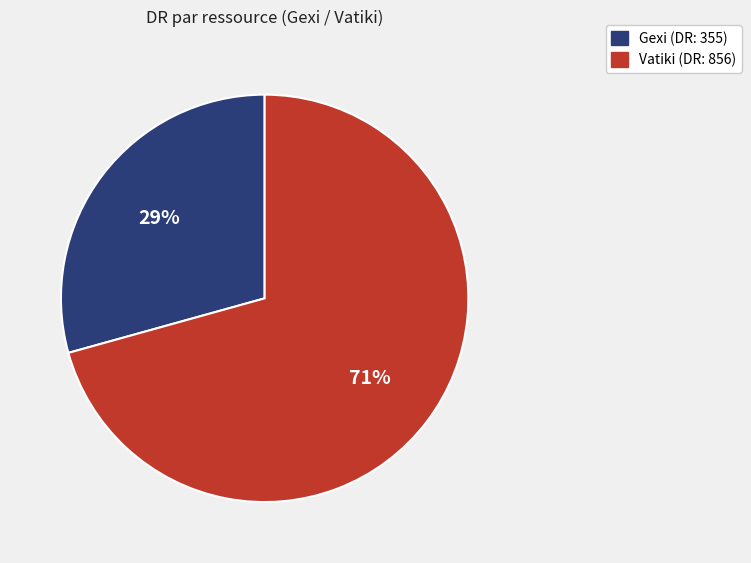

The Gexi slice represents 19% of the pie. True or false?

False